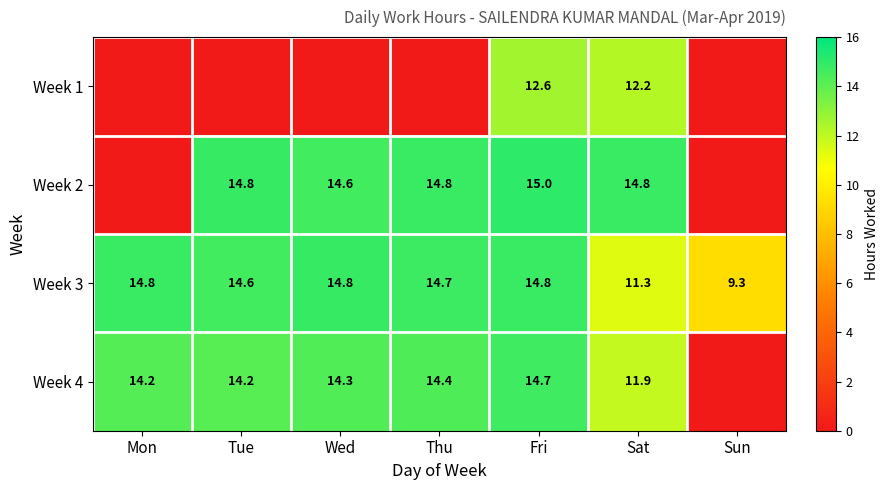

Is the value of Week 3 at Sun greater than the value of Week 2 at Thu?

No